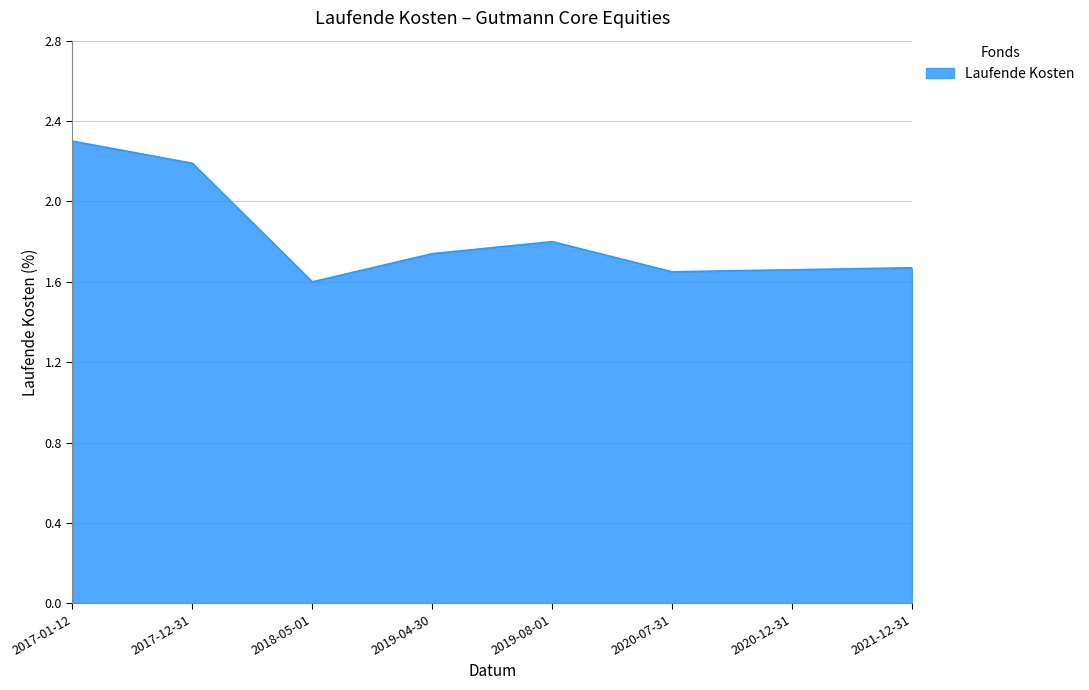

At which category does the data reach its first local valley?

2018-05-01